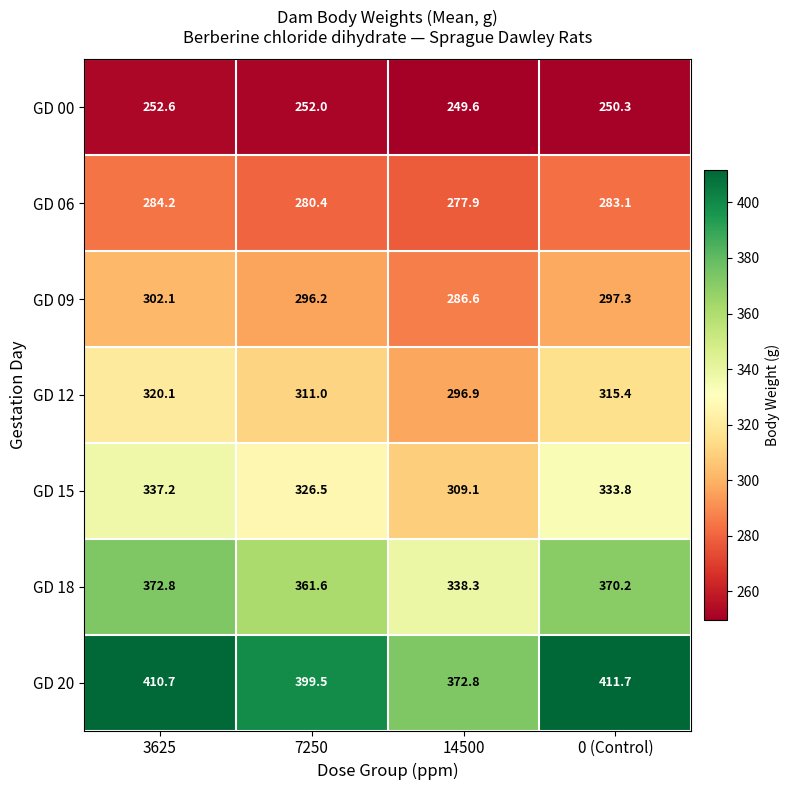

Count the number of data series in this chart.

7